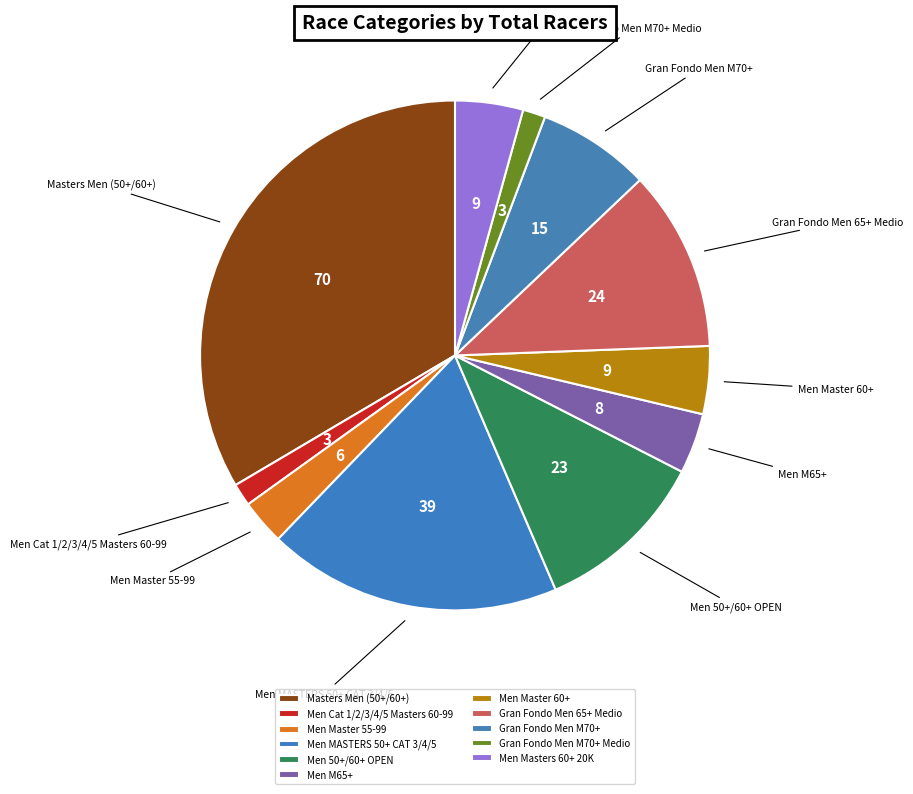

Is the sum of Men Cat 1/2/3/4/5 Masters 60-99 and Men M65+ greater than half?

No